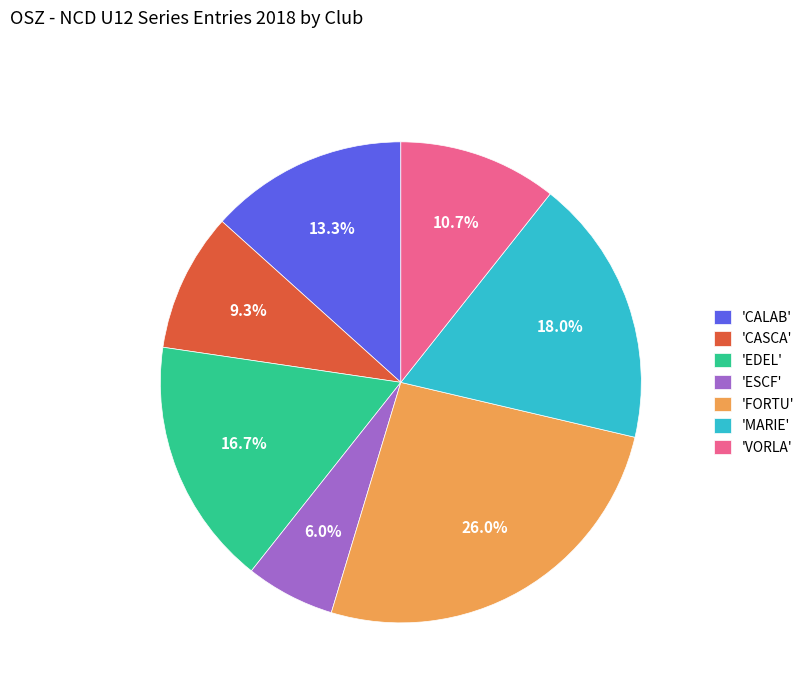

Which has a higher value, 'EDEL' or 'VORLA'?

'EDEL'